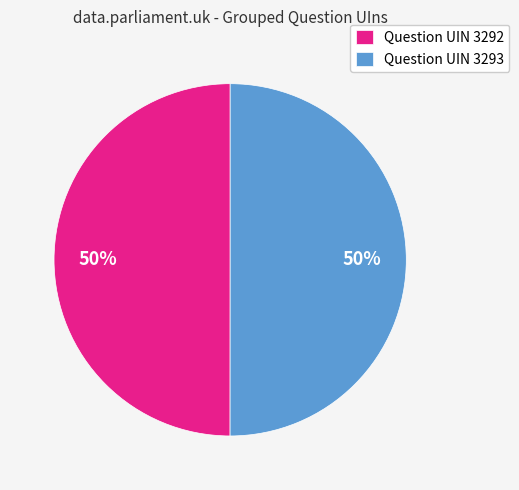

To the nearest percent, what percentage of the pie is Question UIN 3292?

50%